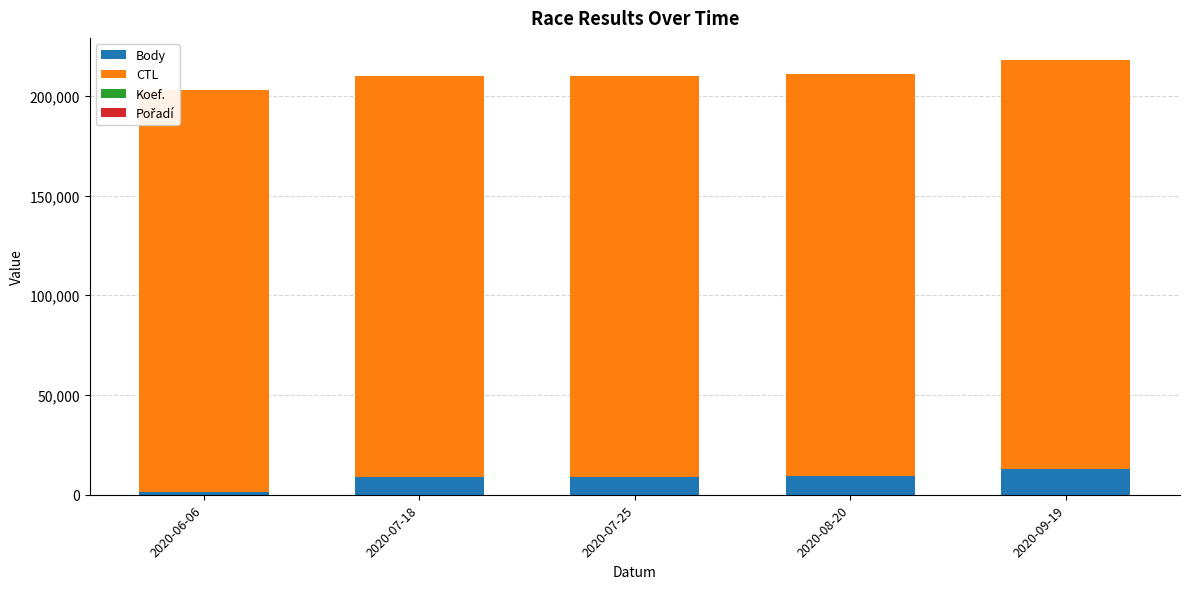

What is the highest value of the Body series?

13080